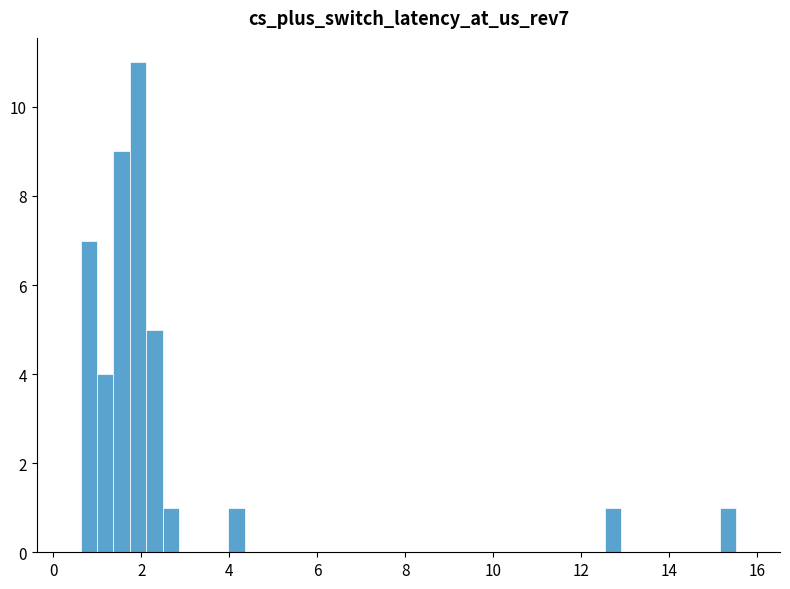

Read against the x-axis, roughly where is the centre of the tallest bar?

2.0